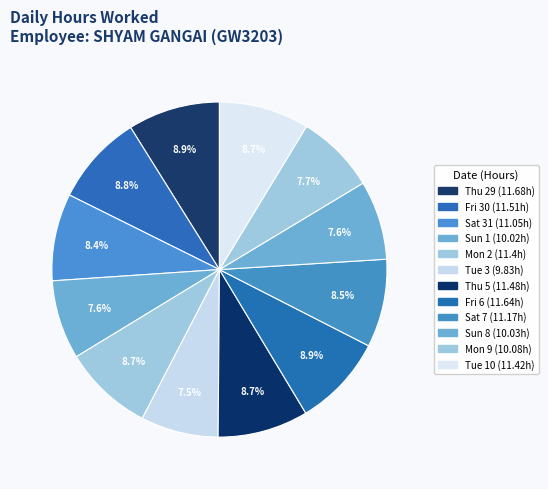

True or false: Mon 2 accounts for 1% of the total.

False